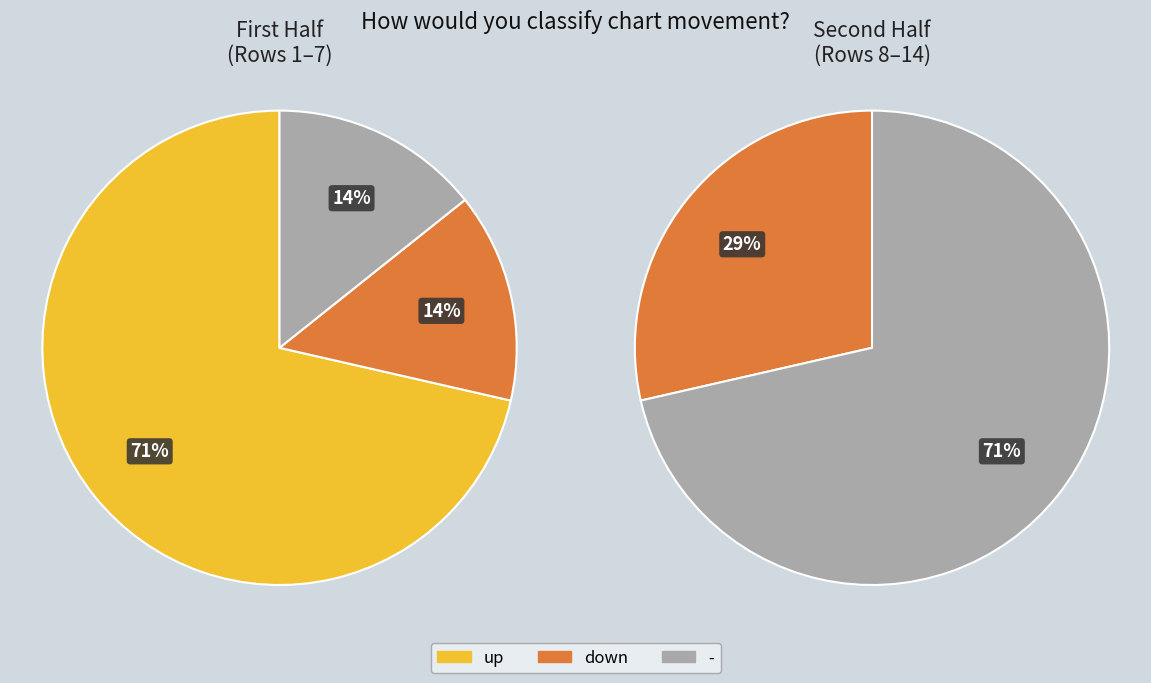

How many slices are in this pie chart?

3